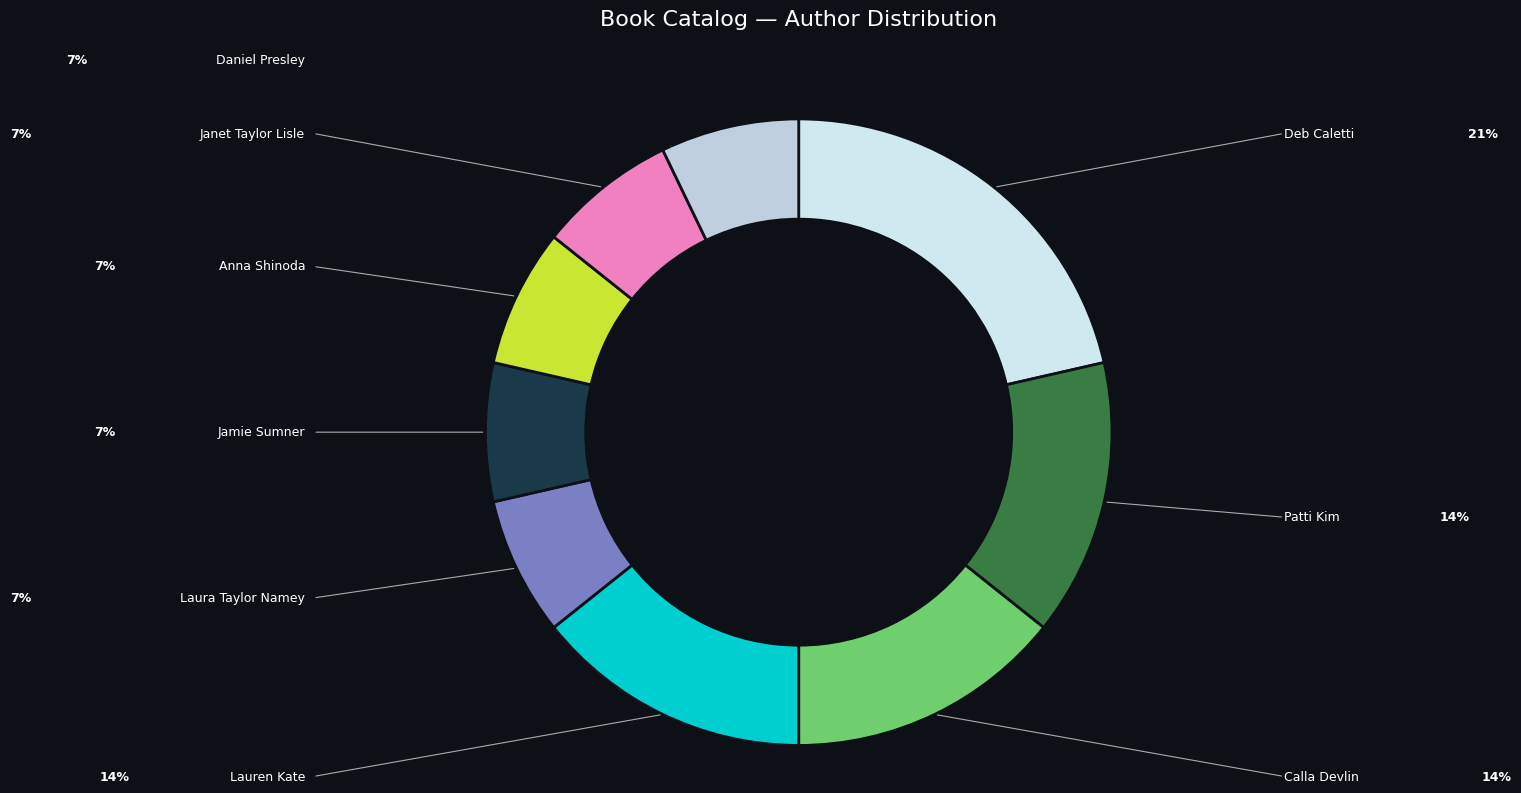

What is the smallest slice in the pie chart?

Laura Taylor Namey (169431505)